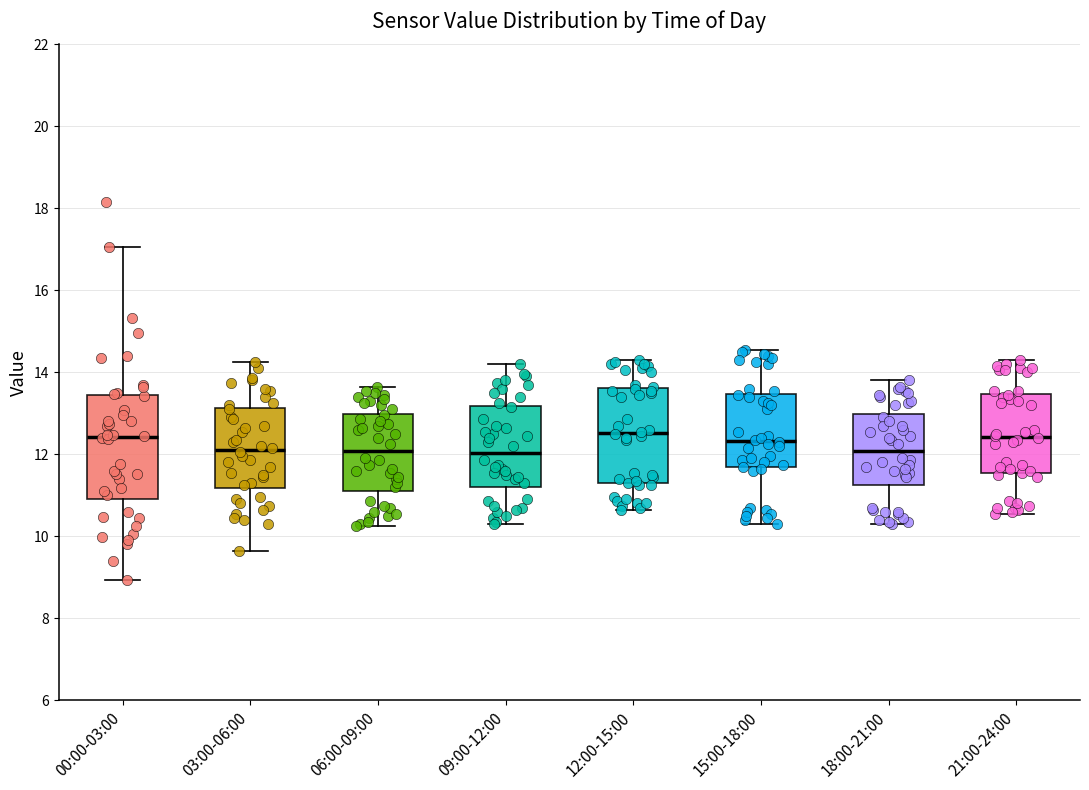

Reading left to right, read every box against the y-axis: the position of its median line, the range the box covers, and the ends of its whiskers. The values are not printed on the chart, so give them approximately, as read against the axis.

00:00-03:00: median 12.4, box 11.0 to 13.4, whiskers 9.0 to 17.0
03:00-06:00: median 12.2, box 11.2 to 13.2, whiskers 9.6 to 14.2
06:00-09:00: median 12.0, box 11.2 to 13.0, whiskers 10.2 to 13.6
09:00-12:00: median 12.0, box 11.2 to 13.2, whiskers 10.4 to 14.2
12:00-15:00: median 12.6, box 11.2 to 13.6, whiskers 10.6 to 14.4
15:00-18:00: median 12.4, box 11.6 to 13.4, whiskers 10.4 to 14.6
18:00-21:00: median 12.0, box 11.2 to 13.0, whiskers 10.4 to 13.8
21:00-24:00: median 12.4, box 11.6 to 13.4, whiskers 10.6 to 14.4